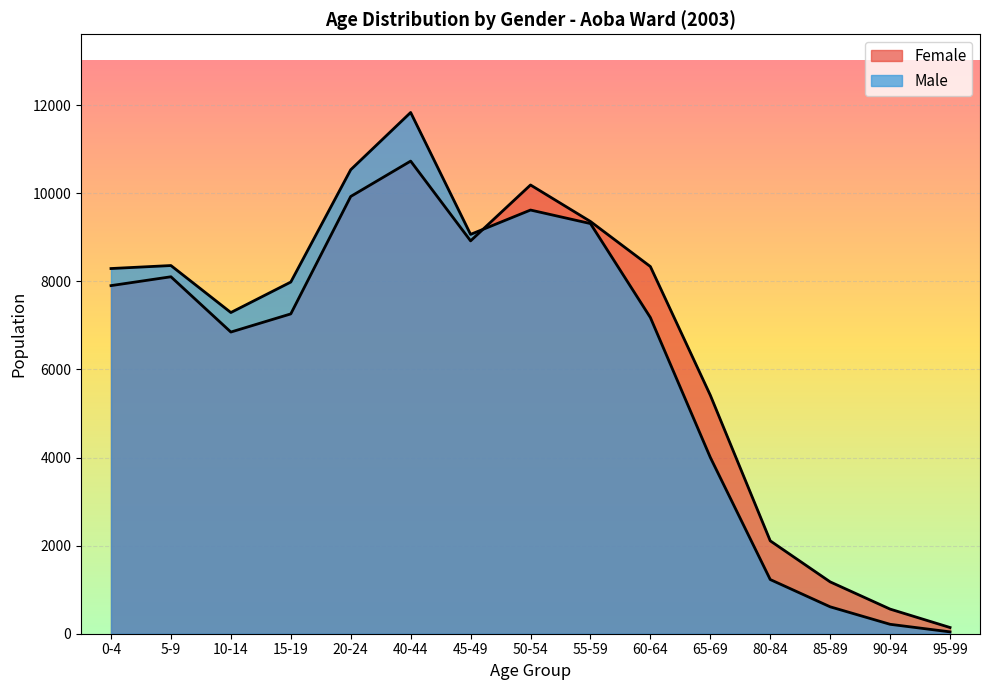

Reading left to right, transcribe all the data shown in this chart.

Male: 8291	8359	7292	7984	10534	11834	9066	9619	9312	7178	4003	1230	611	214	42
Female: 7903	8104	6849	7261	9927	10730	8919	10188	9359	8336	5415	2109	1177	559	141